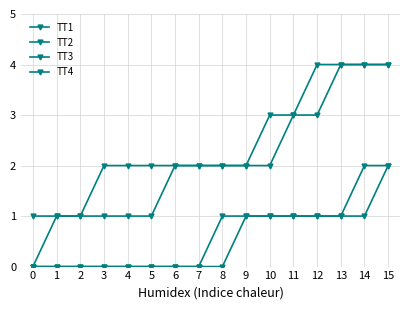

True or false: TT1 and TT4 cross at least once.

False